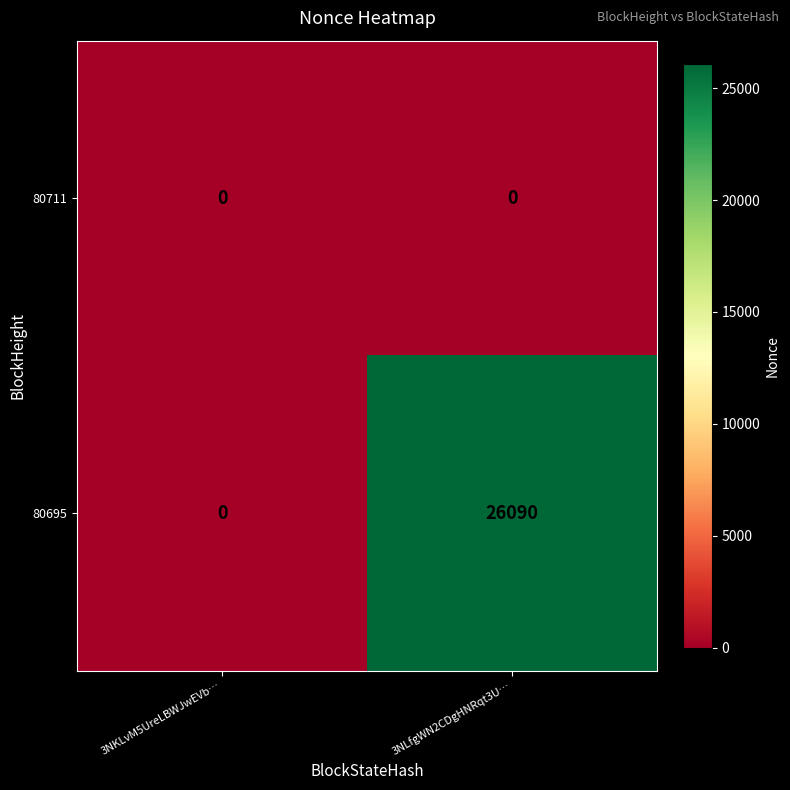

What is the total value across all series at 3NLfgWN2CDgHNRqt3U…?

26090